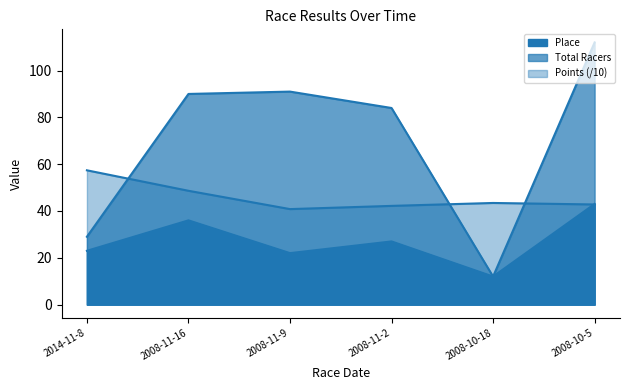

What position from the right is 2008-10-5?

1